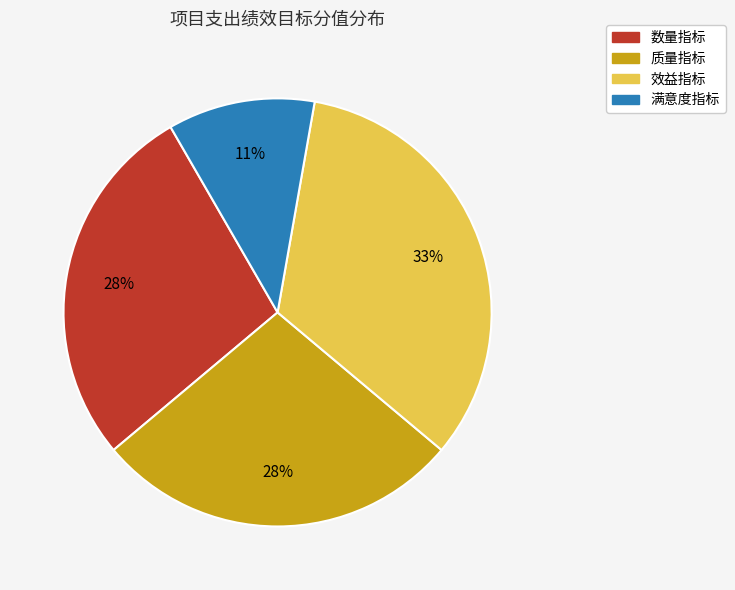

The 质量指标 slice represents 41% of the pie. True or false?

False